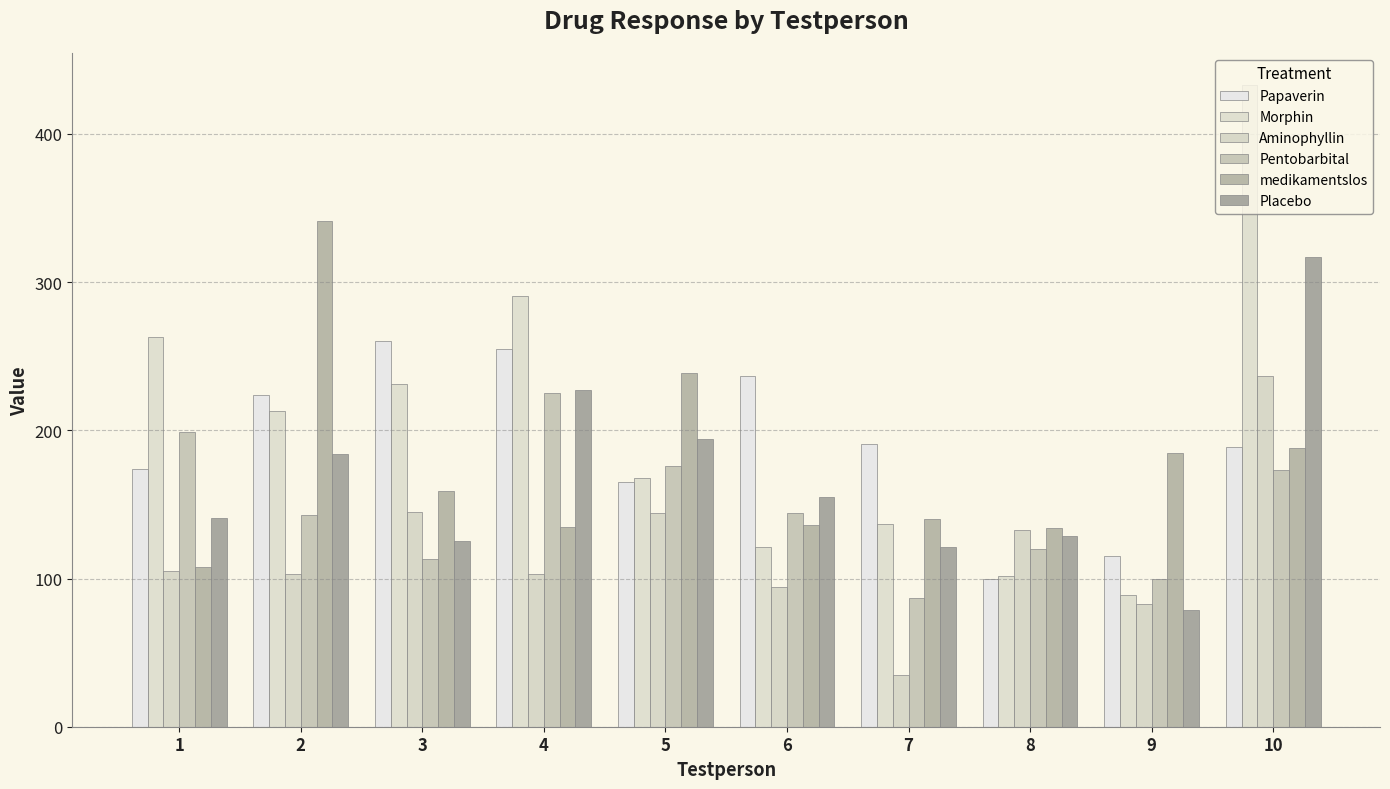

Which series has the largest total across all categories?

Morphin